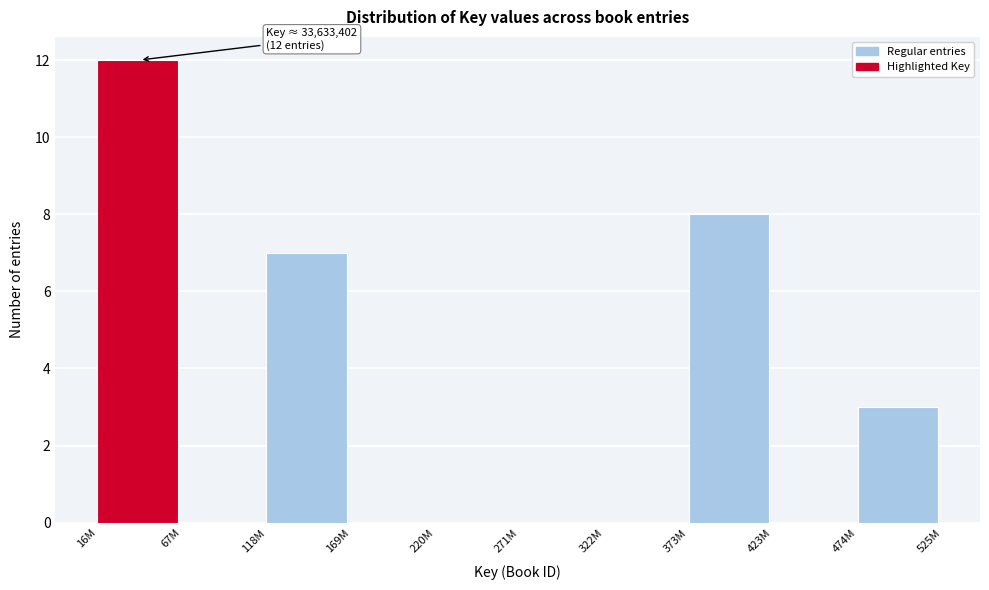

Reading right to left, list all the values displayed in this chart.

474M=3	423M=0	373M=8	322M=0	271M=0	220M=0	169M=0	118M=7	67M=0	16M=12